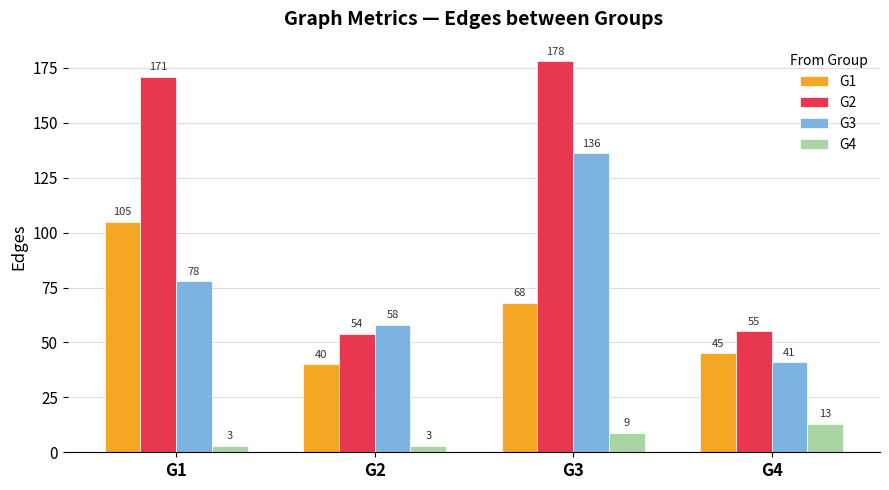

The G3 series shows 58 at G2. True or false?

True